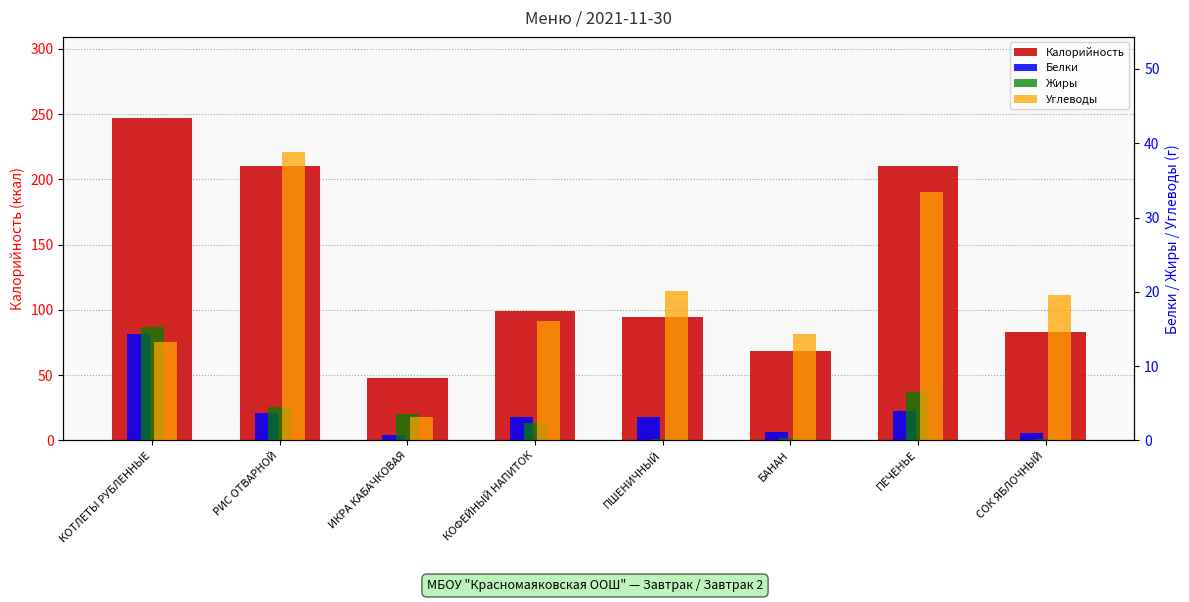

Which series has the largest total across all categories?

Калорийность